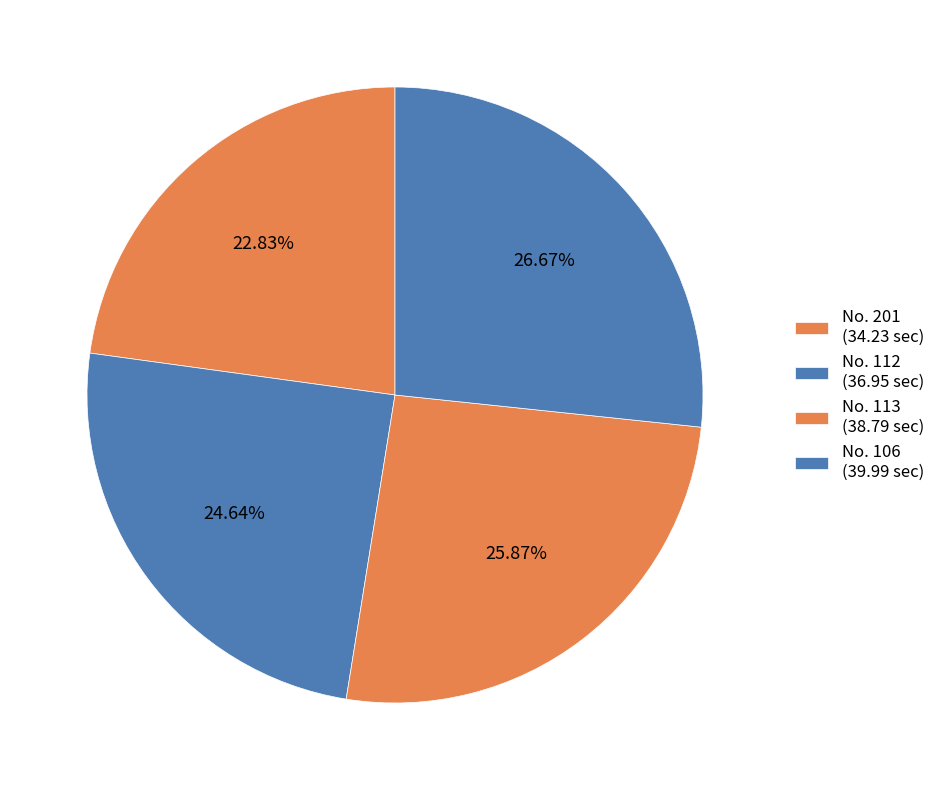

Count the number of slices in the pie.

4